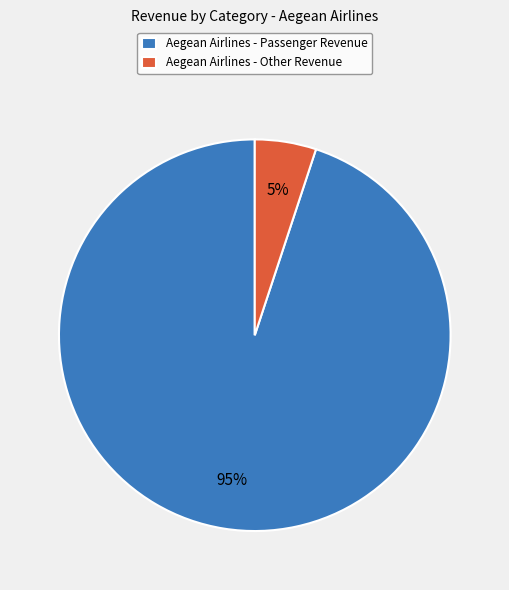

To the nearest percent, what is the average slice percentage?

50%